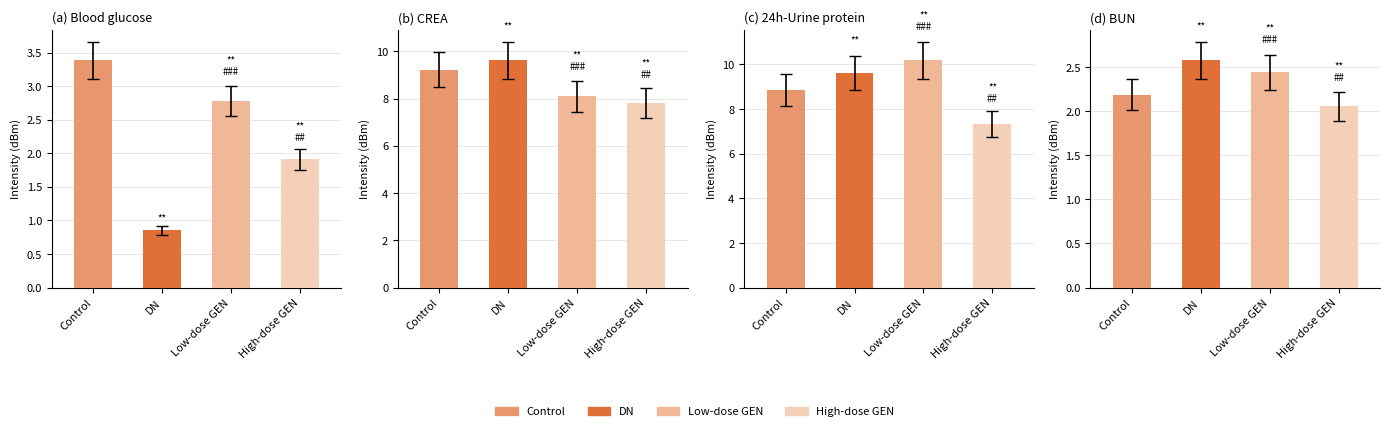

The value of Low-dose GEN at minute 0 is -76.1. True or false?

False